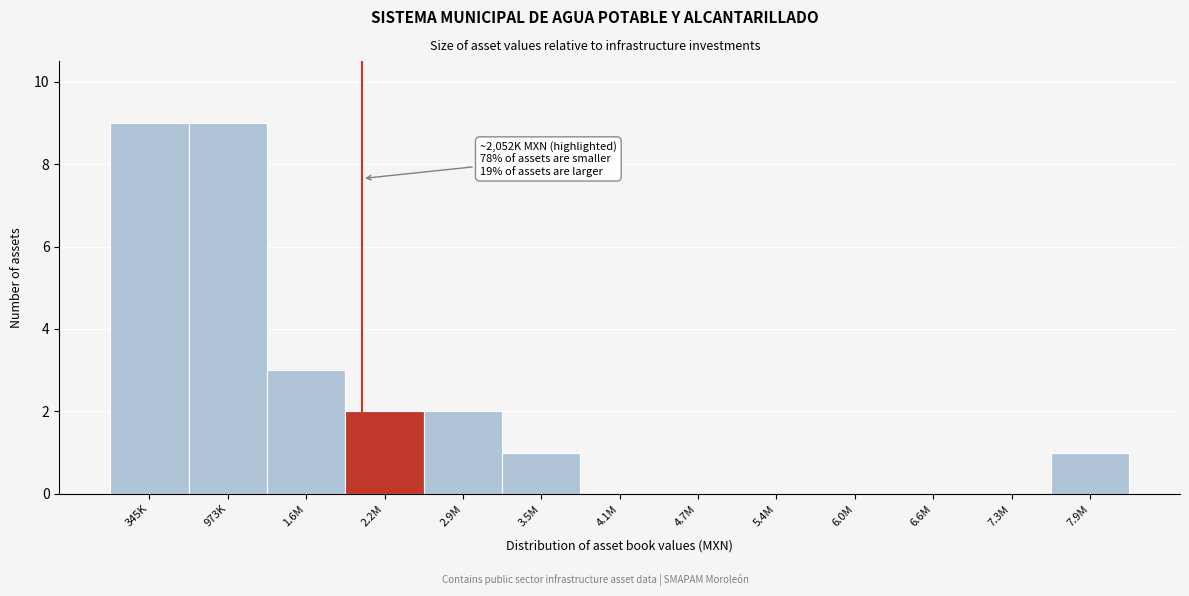

Reading right to left, what are all the values shown in this chart?

7.9M=1	7.3M=0	6.6M=0	6.0M=0	5.4M=0	4.7M=0	4.1M=0	3.5M=1	2.9M=2	2.2M=2	1.6M=3	973K=9	345K=9